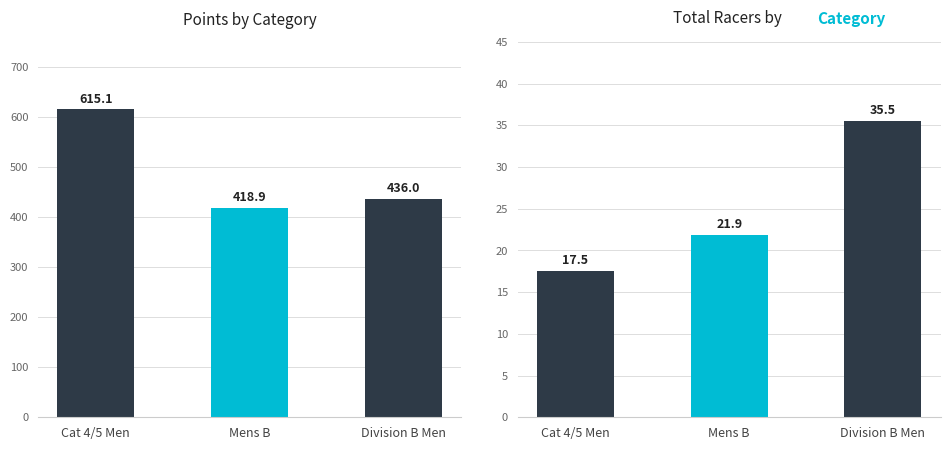

Where does the Total Racers series first go above 21?

Mens B